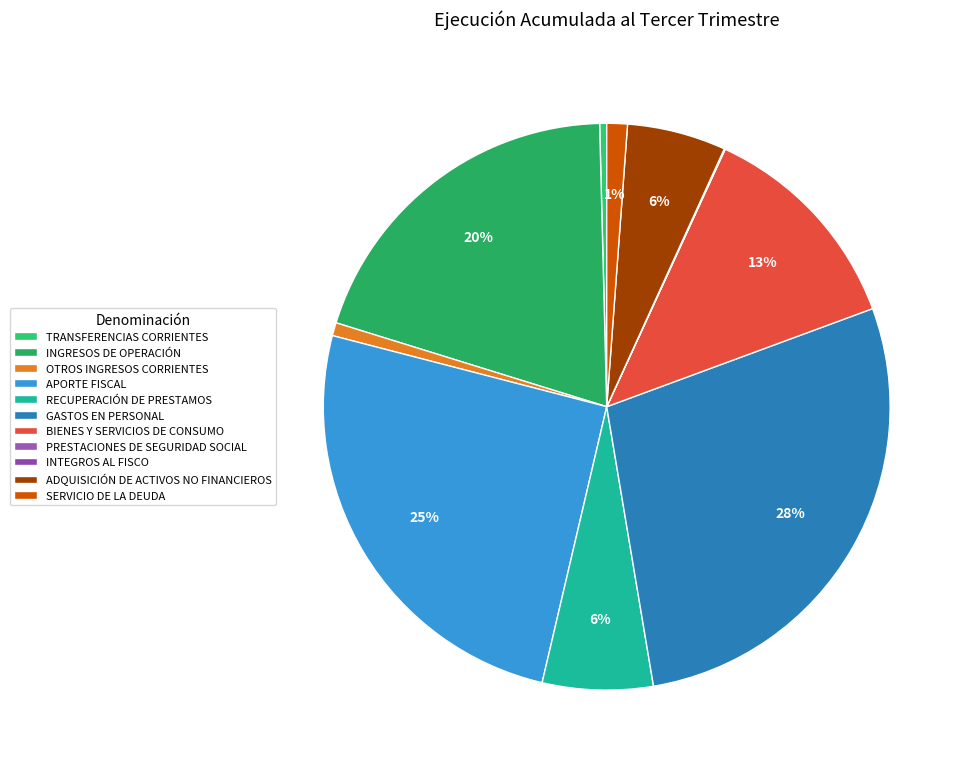

What is the change in value from OTROS INGRESOS CORRIENTES to GASTOS EN PERSONAL?

+1668212